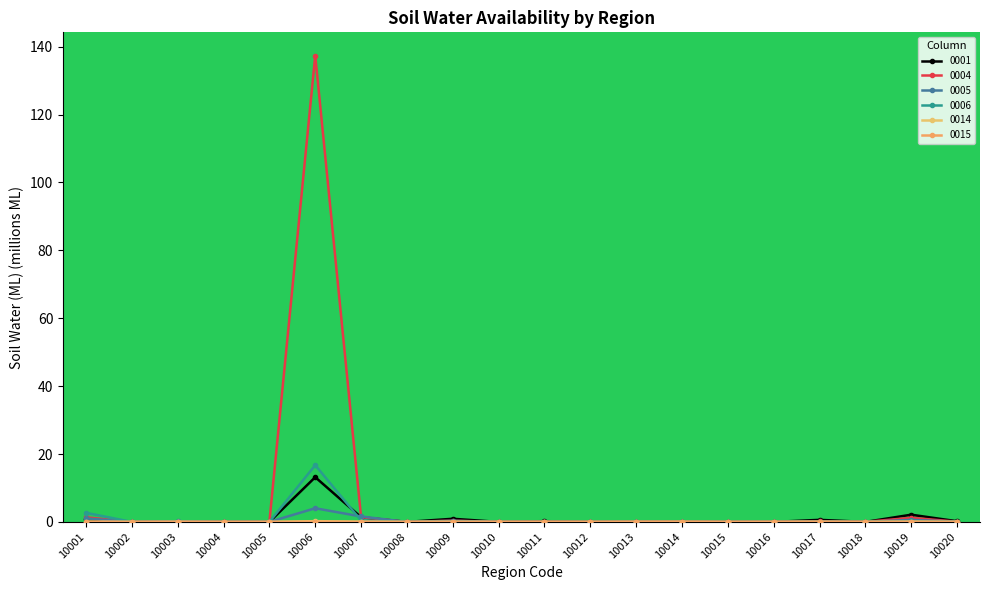

Where is the first local maximum for 0014?

10003